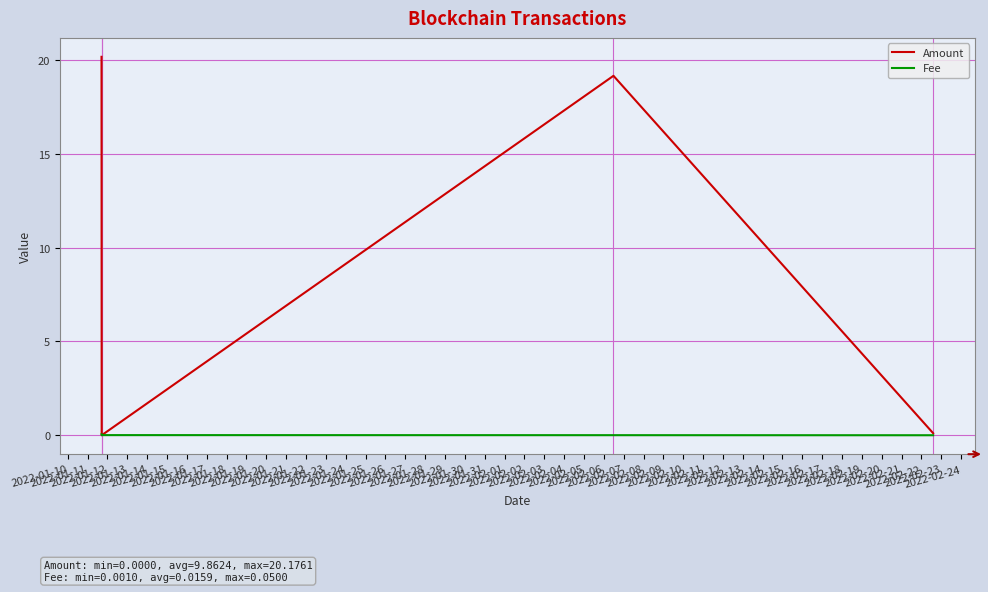

Which series has the largest total across all categories?

Amount